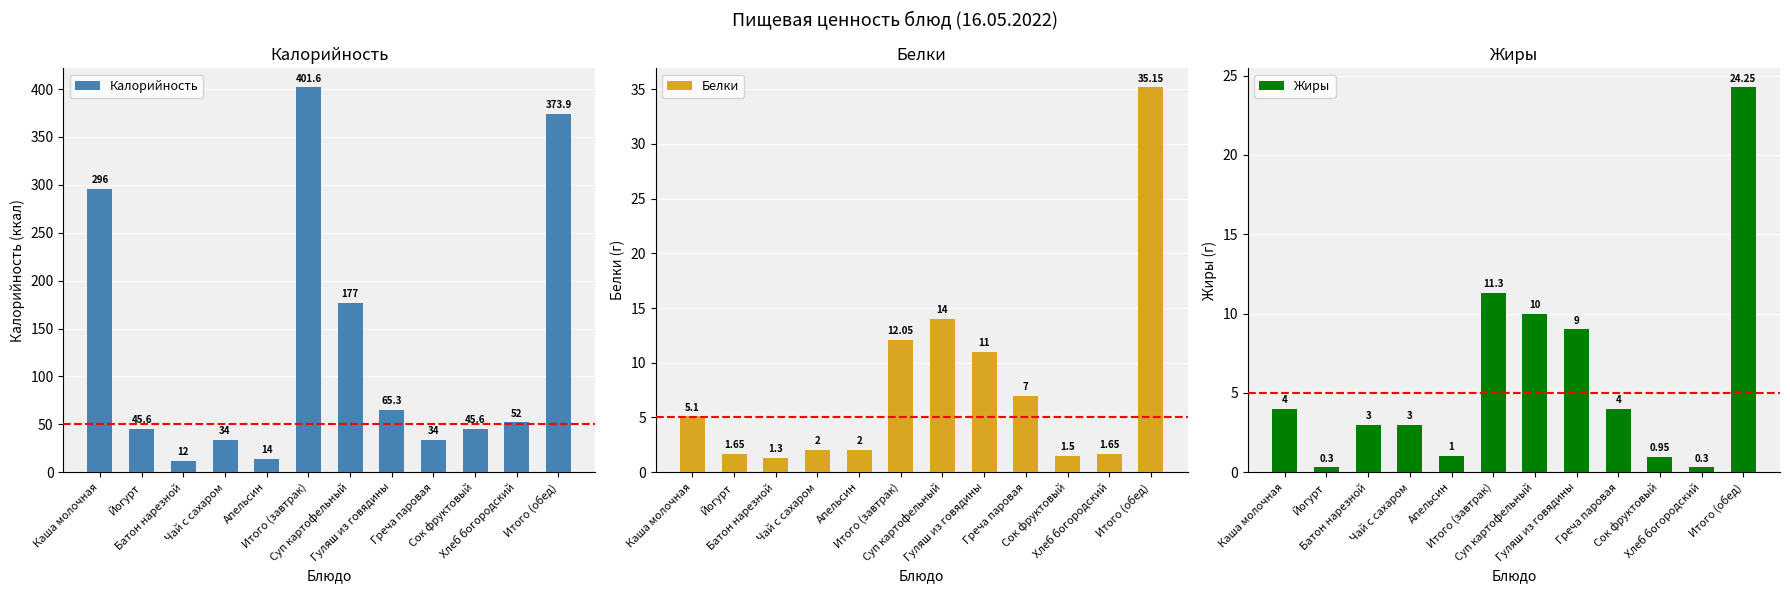

How many bars are there in total?

36